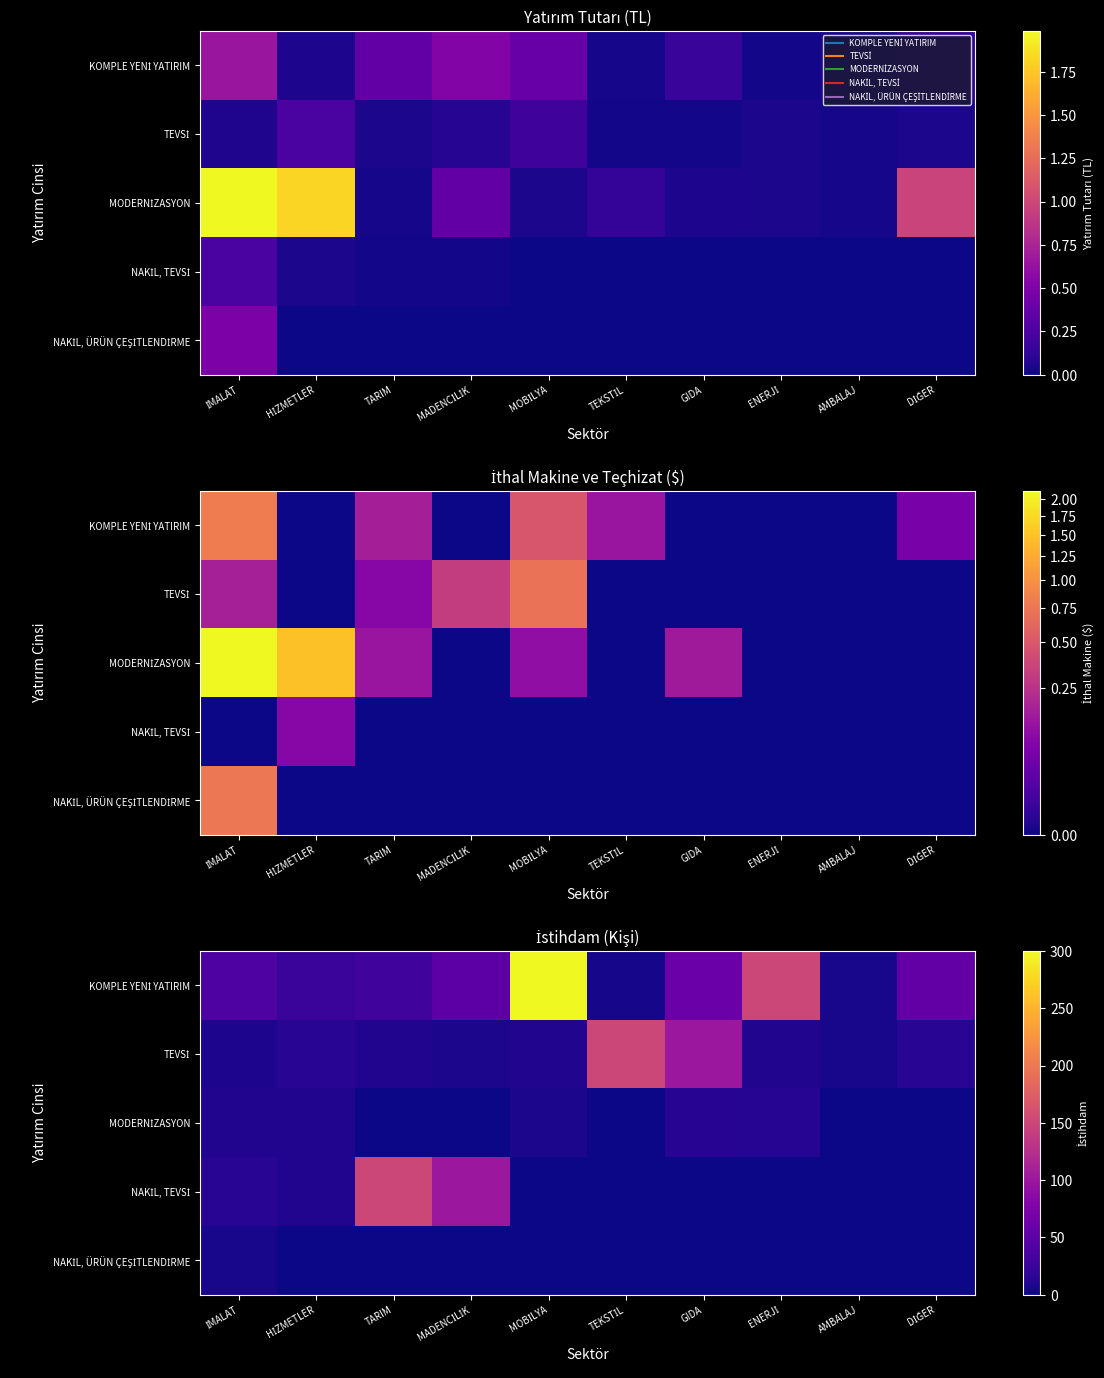

What is the spread (max minus min) of values at AMBALAJ?

5